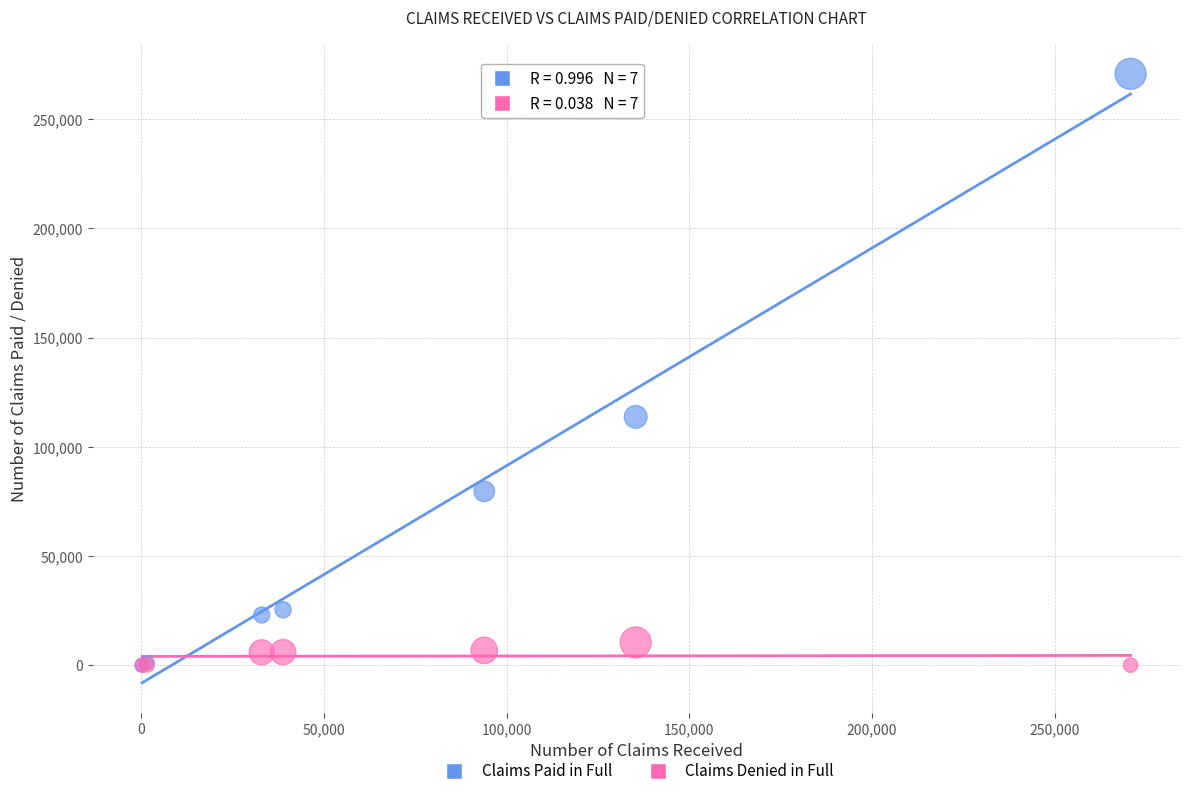

What are all the series names shown in the legend?

Claims Paid in Full, Claims Denied in Full